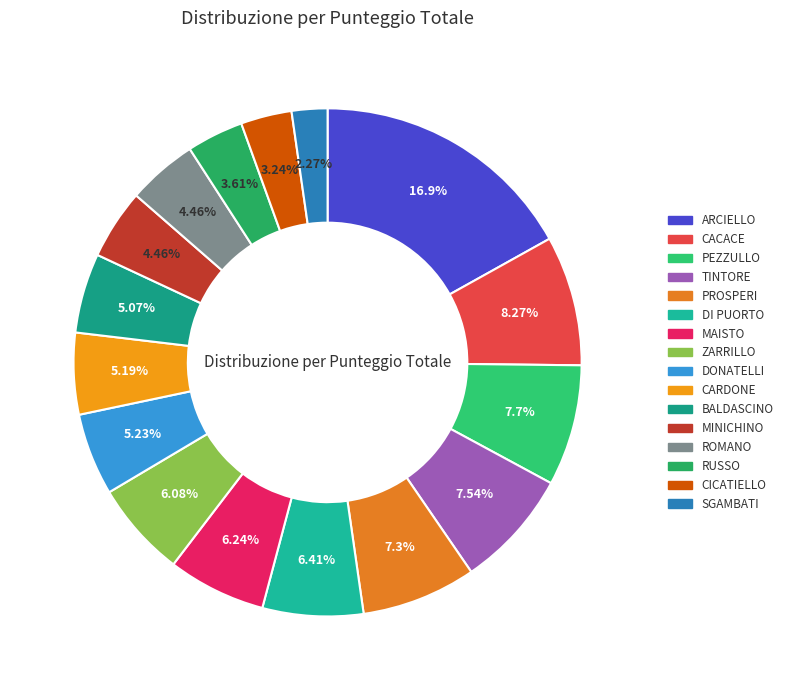

Is the sum of BALDASCINO and ZARRILLO greater than half?

No